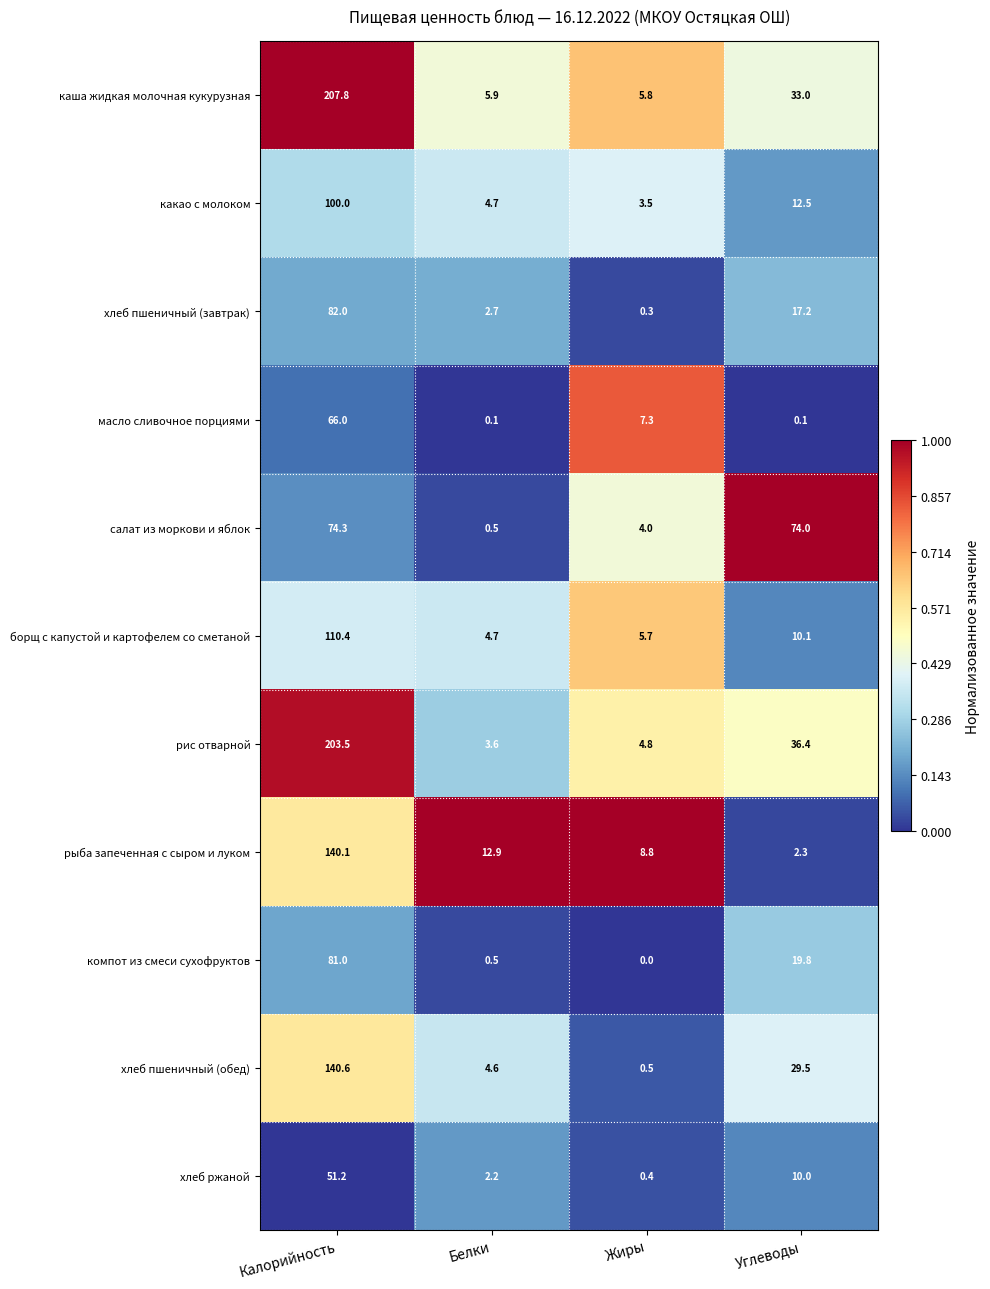

What is the sum of all каша жидкая молочная кукурузная values?

252.5